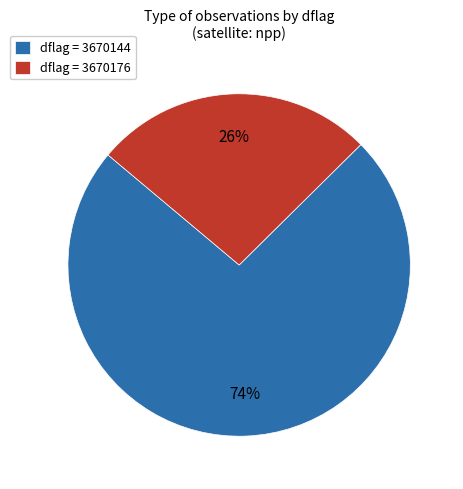

Is there a majority slice in this chart?

Yes